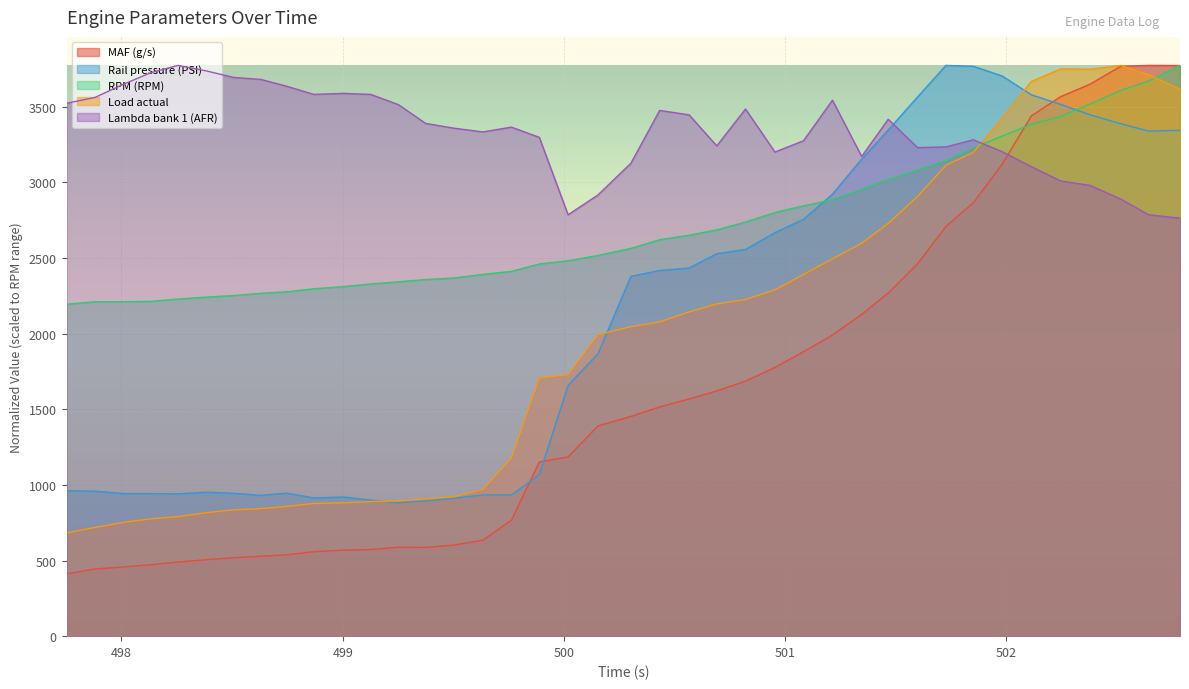

How many lines are shown in the chart?

5